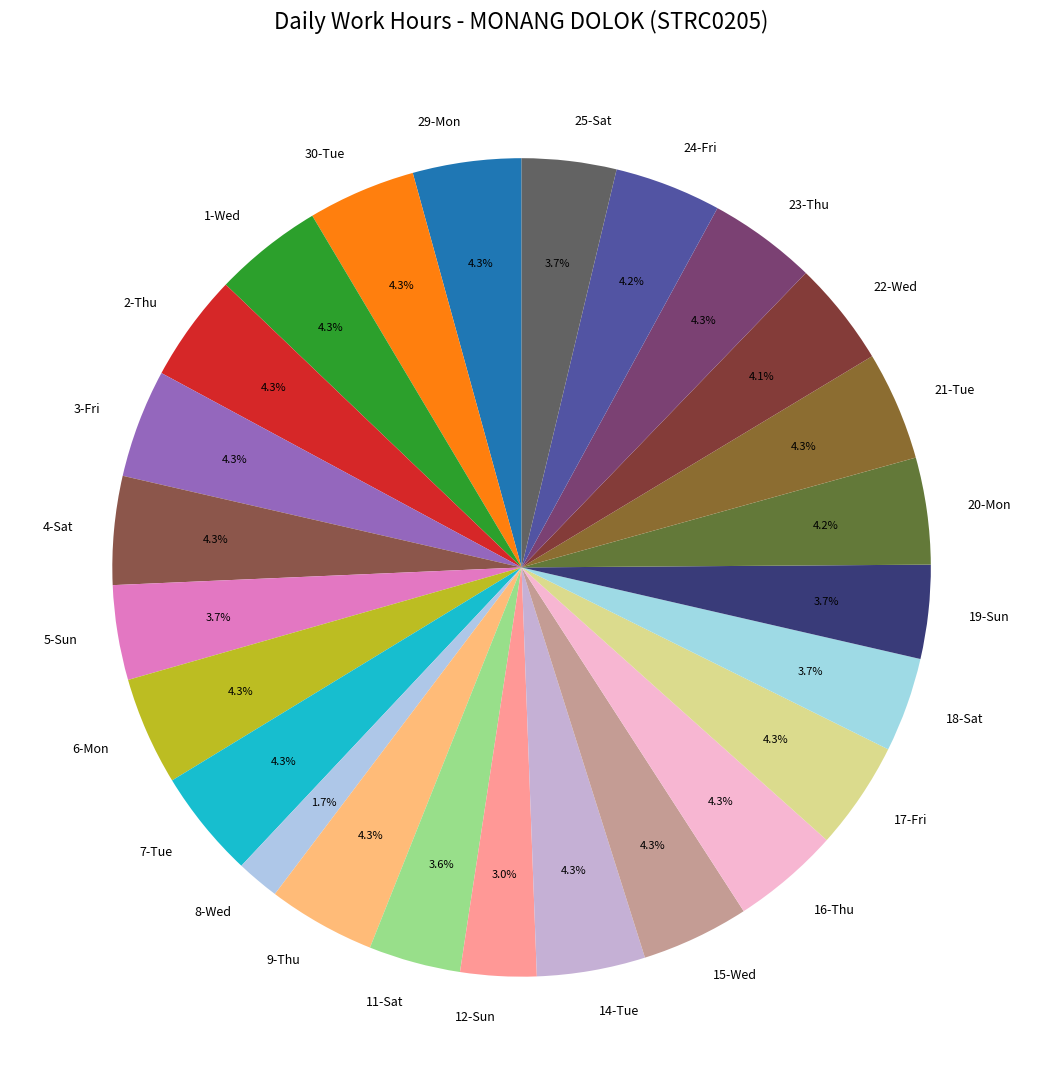

Which slice is the smallest?

8-Wed